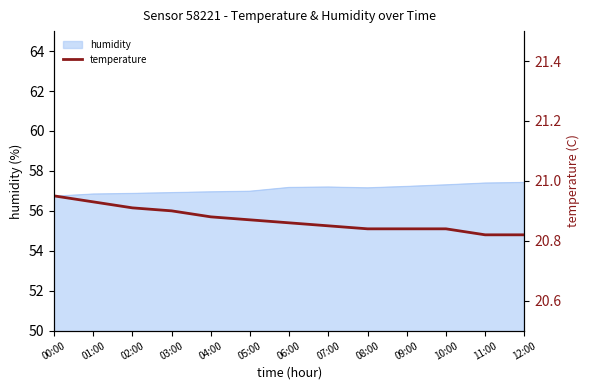

Reading right to left, transcribe all the data shown in this chart.

20.8	20.8	20.8	20.8	20.8	20.9	20.9	20.9	20.9	20.9	20.9	20.9	20.9